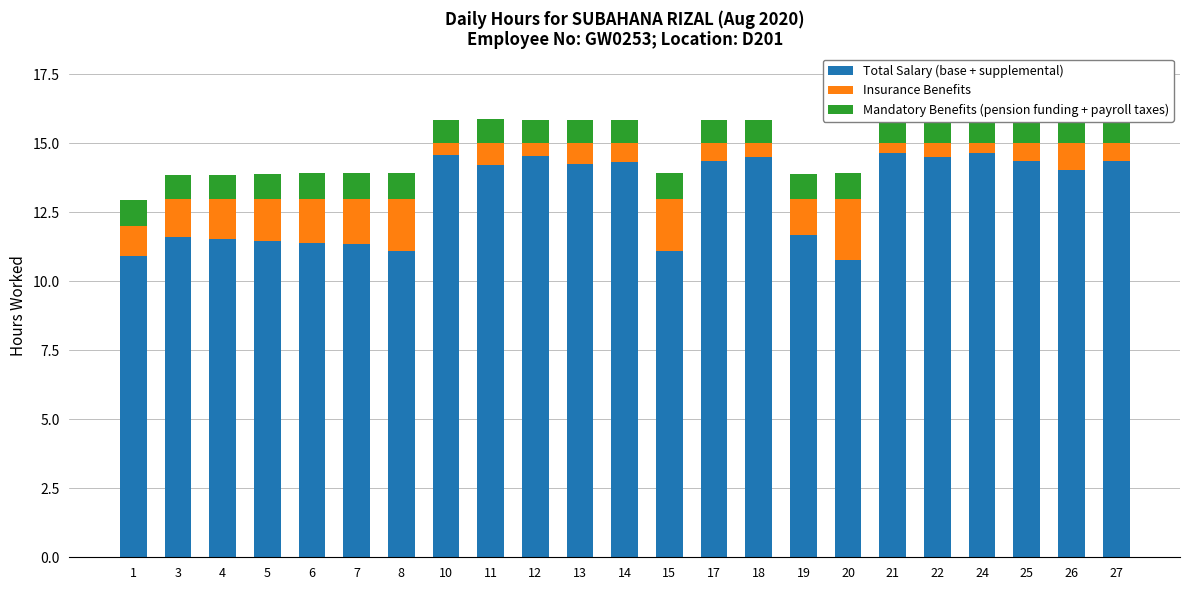

Which category has the lowest value in the Total Salary (base + supplemental) series?

20